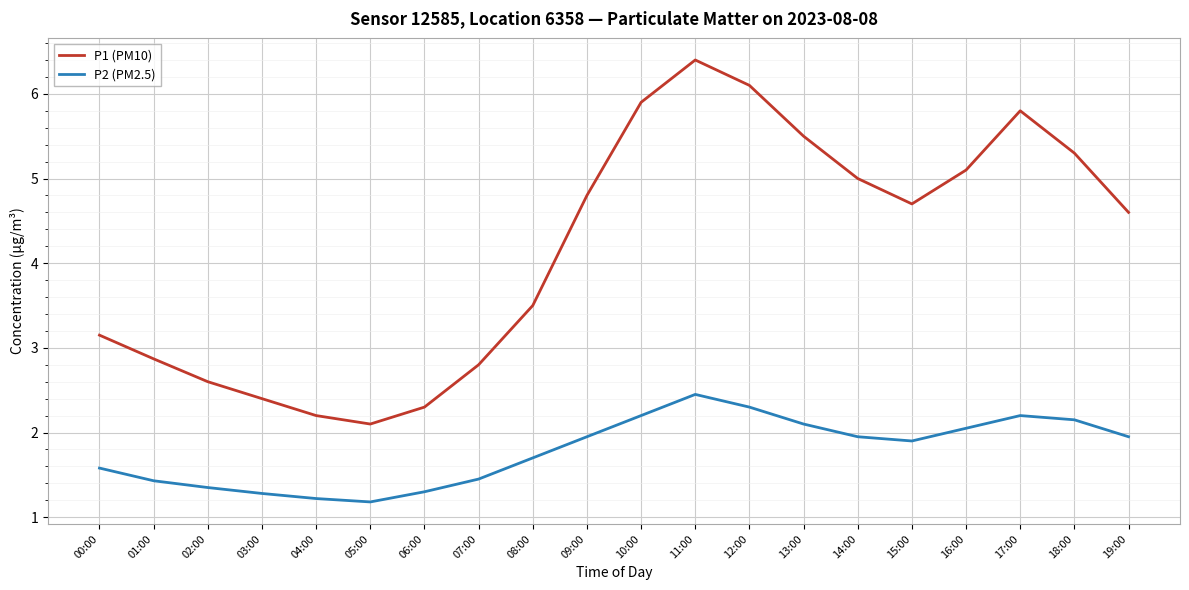

Which category has the highest value in the P1 (PM10) series?

11:00